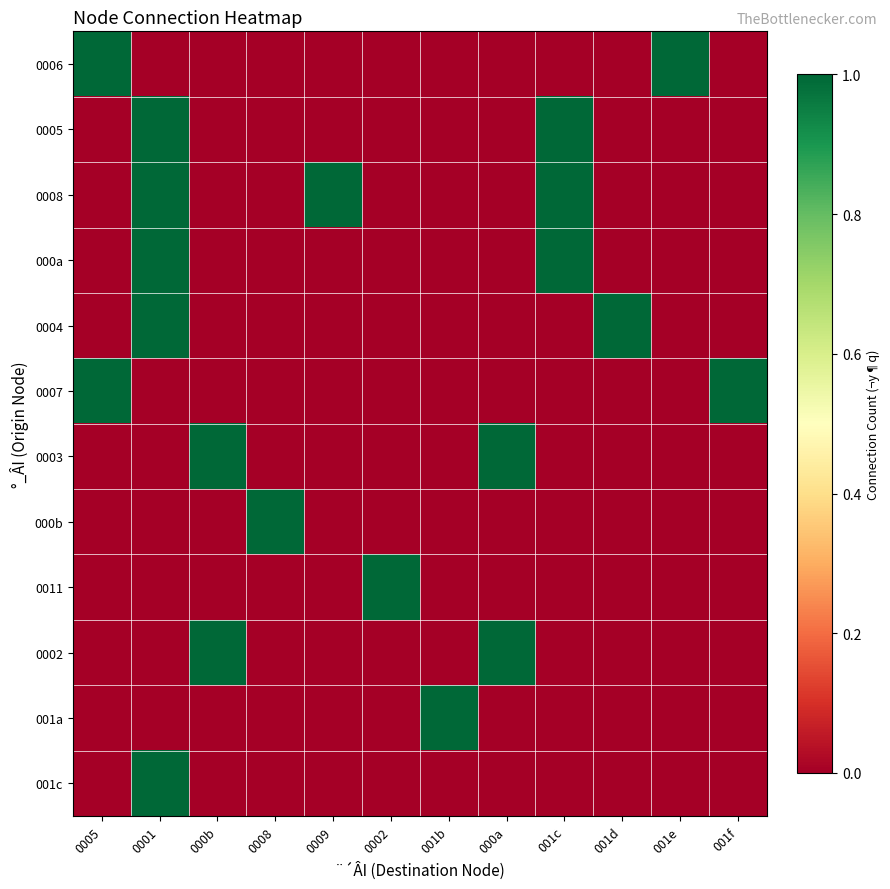

At which category is the sum across all series the highest?

0001